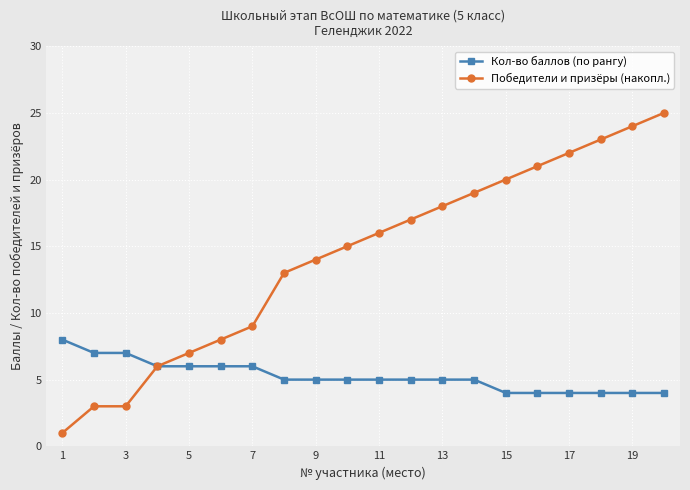

Which series has the largest total across all categories?

Победители и призёры (накопл.)